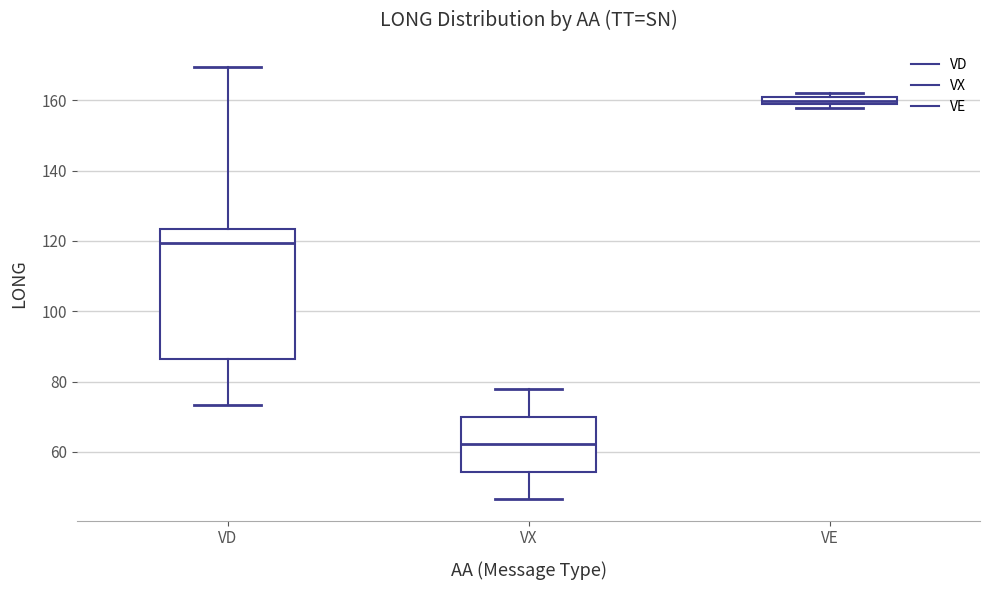

Where is the lower edge of the box for VE on the y-axis? The values are not printed on the chart, so give them approximately, as read against the axis.

158